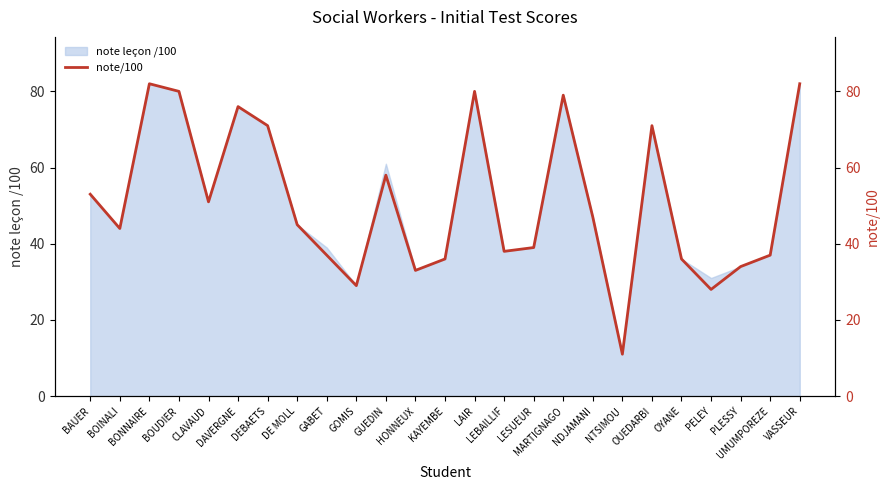

Reading left to right, extract all data points from this chart.

BAUER=53	BOINALI=44	BONNAIRE=82	BOUDIER=80	CLAVAUD=51	DAVERGNE=76	DEBAETS=71	DE MOLL=45	GABET=37	GOMIS=29	GUEDIN=58	HONNEUX=33	KAYEMBE=36	LAIR=80	LEBAILLIF=38	LESUEUR=39	MARTIGNAGO=79	NDJAMANI=47	NTSIMOU=11	OUEDARBI=71	OYANE=36	PELEY=28	PLESSY=34	UMUMPOREZE=37	VASSEUR=82